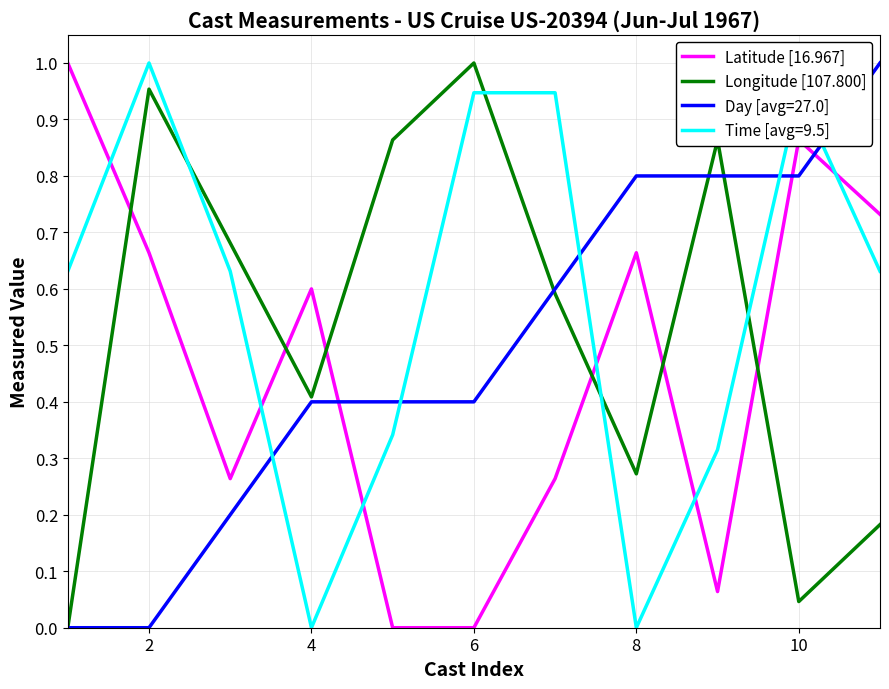

Which series has the largest total across all categories?

Time [avg=9.5]